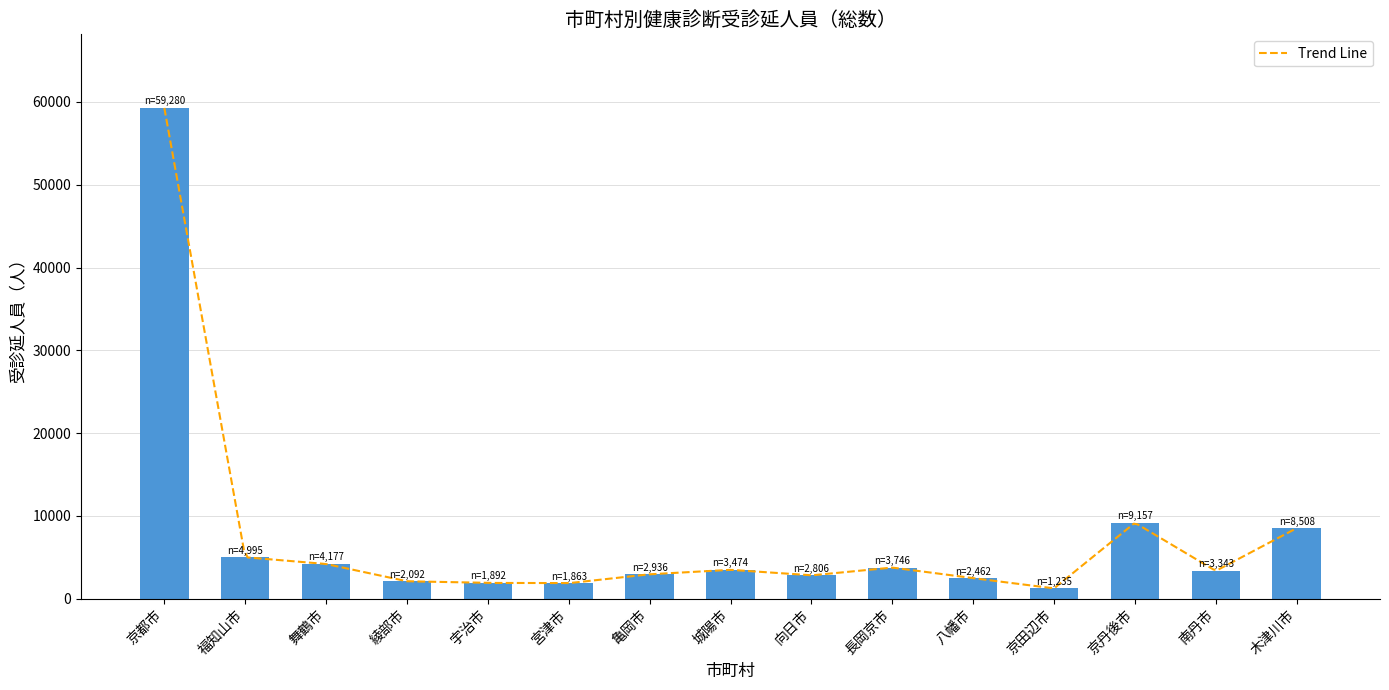

What is the label of the 12th bar from the right?

綾部市